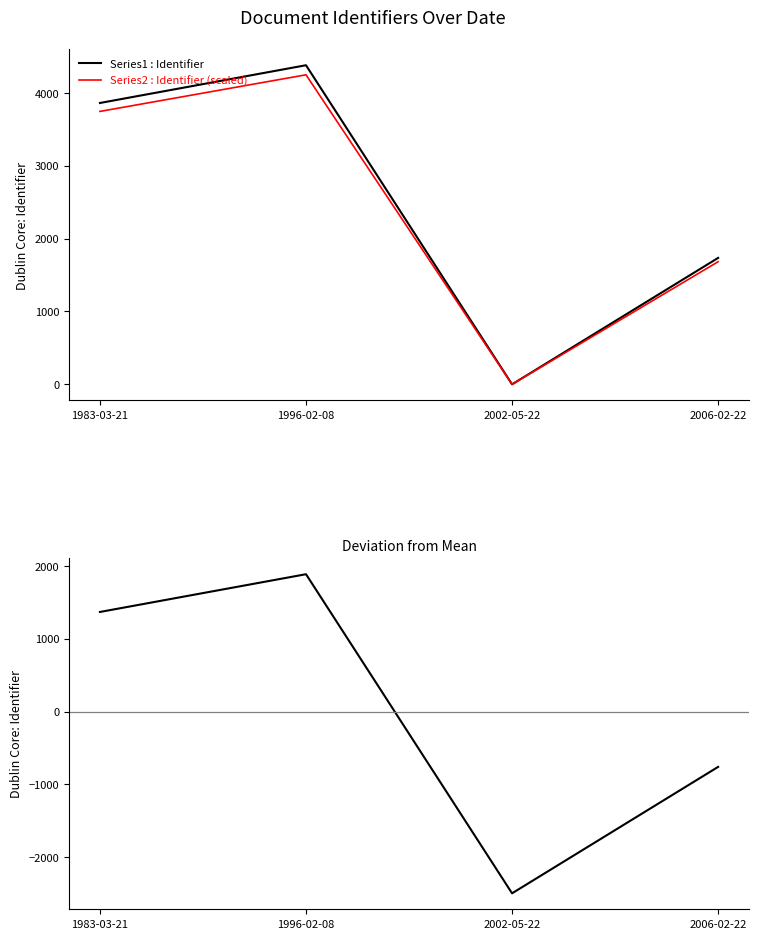

True or false: Series2 : Identifier (scaled) and Deviation from mean cross at least once.

False